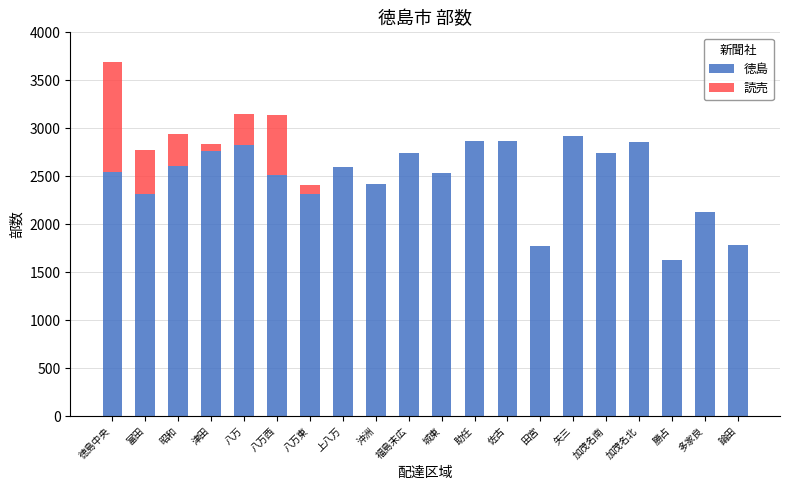

The value of 徳島 at 矢三 is 991. True or false?

False